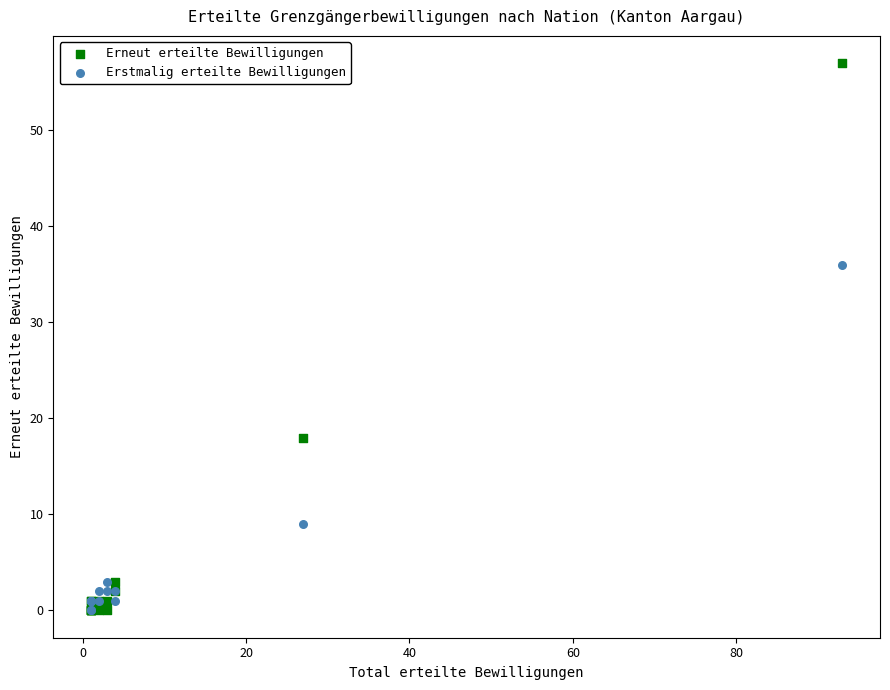

Across all series, what Y value is closest to 28?

36